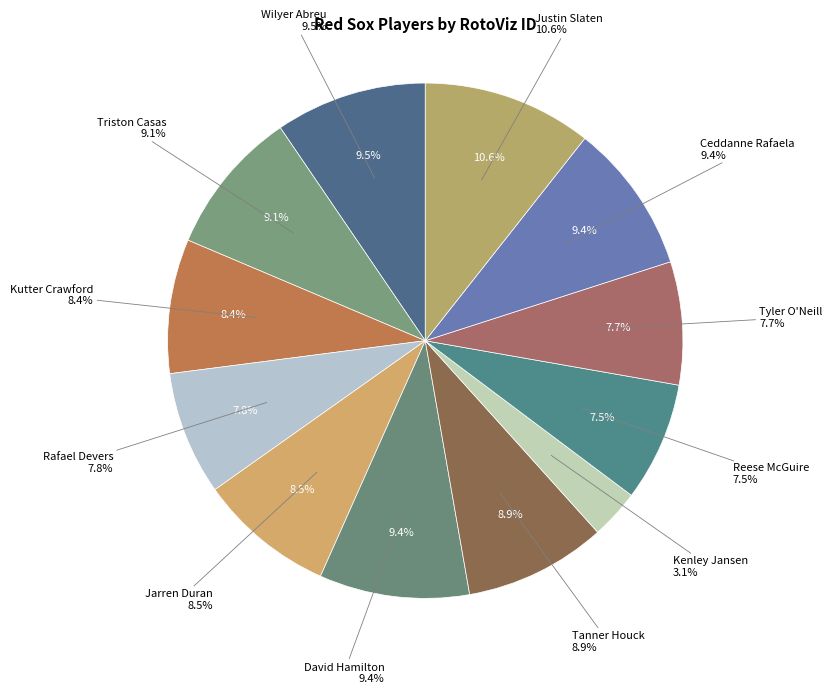

Which has a higher value, Jarren Duran or Tyler O'Neill?

Jarren Duran